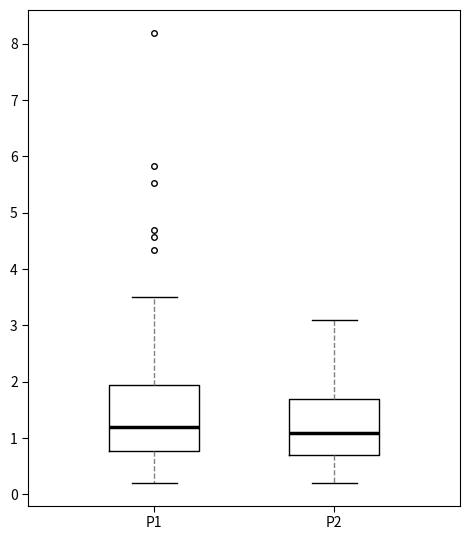

Reading left to right, read every box against the y-axis: the position of its median line, the range the box covers, and the ends of its whiskers. The values are not printed on the chart, so give them approximately, as read against the axis.

P1: median 1.2, box 0.8 to 1.9, whiskers 0.2 to 3.5
P2: median 1.1, box 0.7 to 1.7, whiskers 0.2 to 3.1